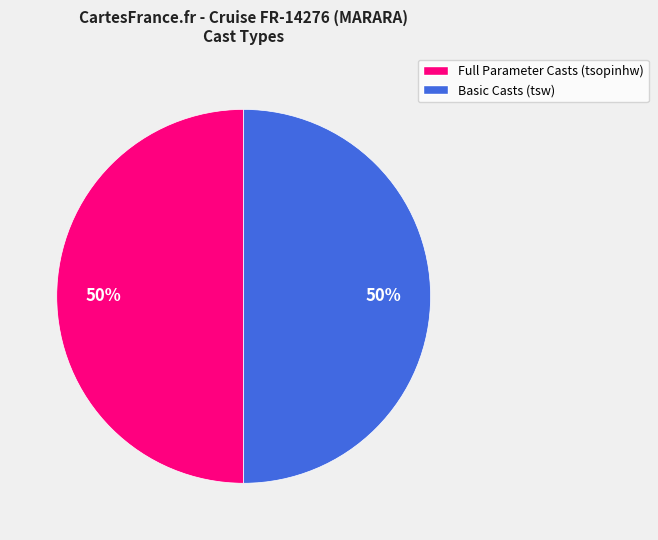

To the nearest percent, what is the average slice percentage?

50%